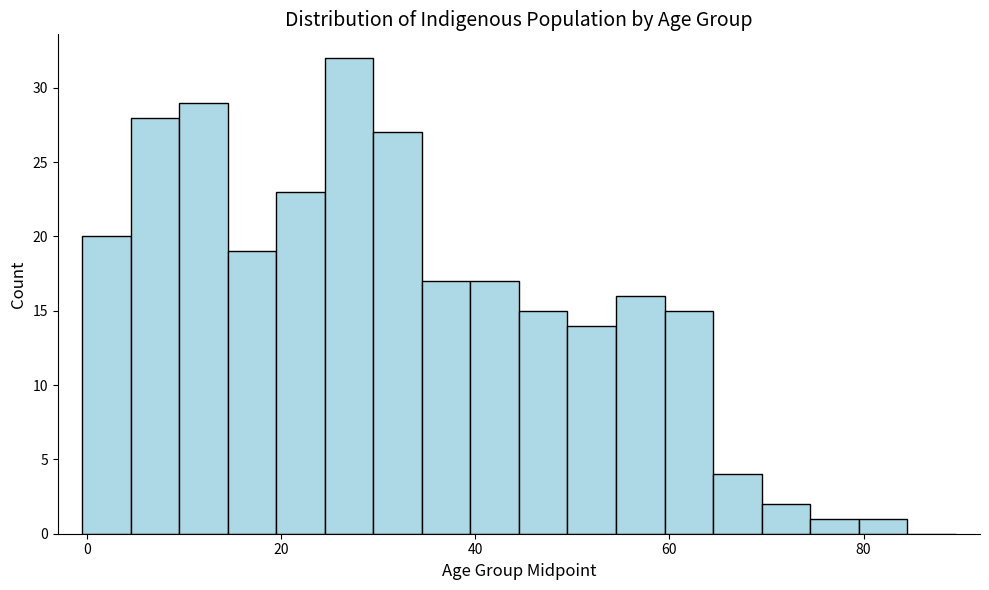

Around what value on the x-axis is the tallest bar? Give the approximate position of its centre, as read against the axis.

28